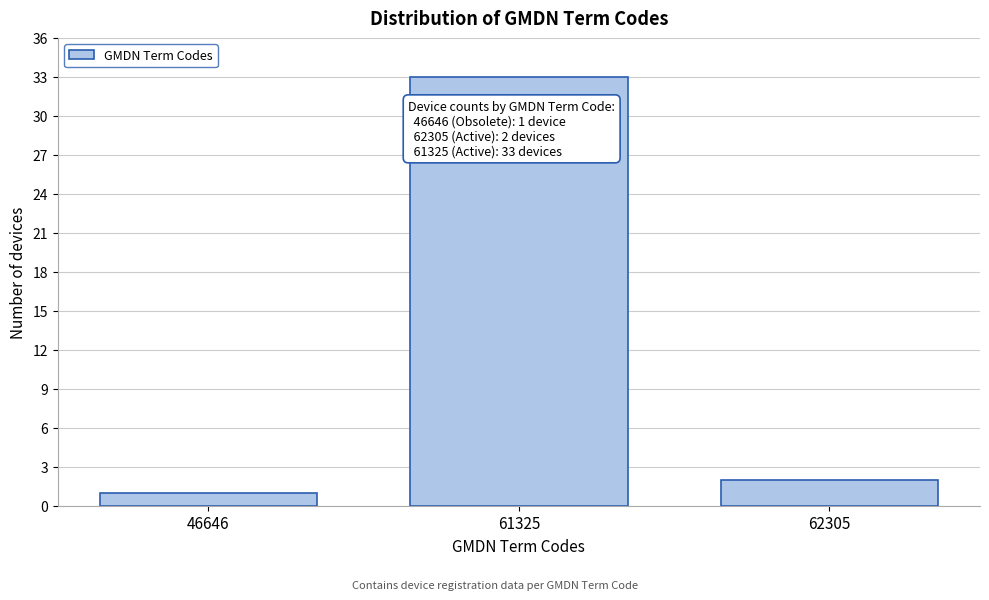

Reading right to left, what are all the values shown in this chart?

2	33	1